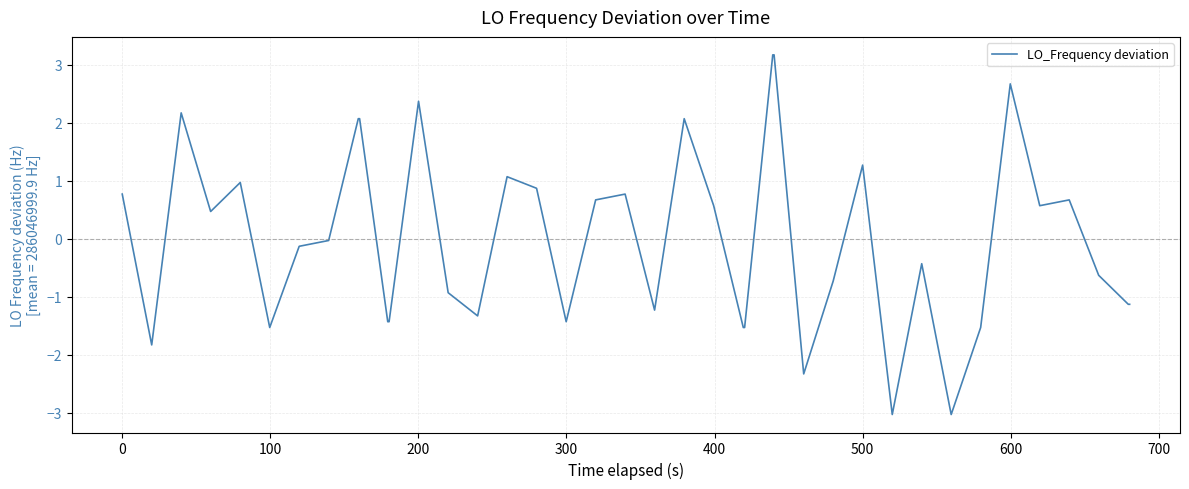

What is the difference between the maximum and minimum values?

6.2